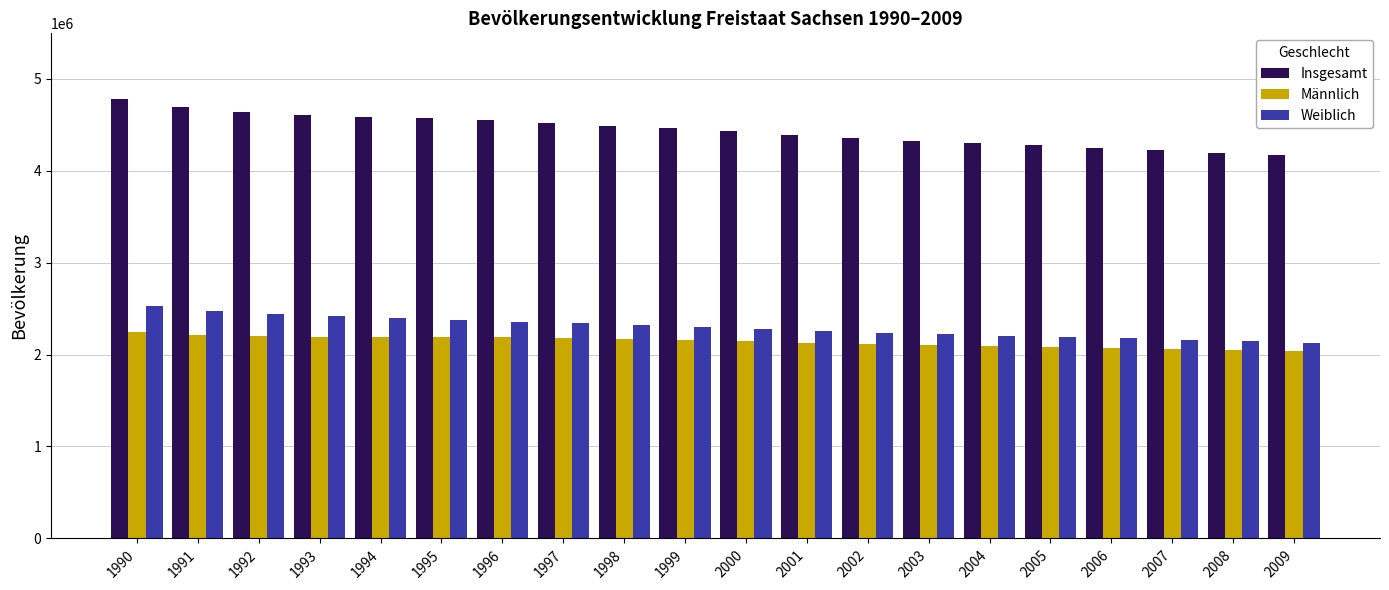

How many bars are there in each group?

3